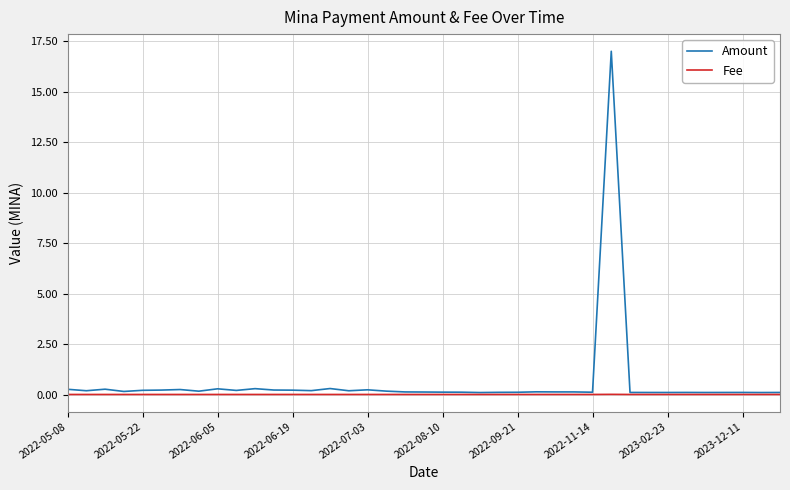

True or false: Amount has more than 2 interior local peaks.

True